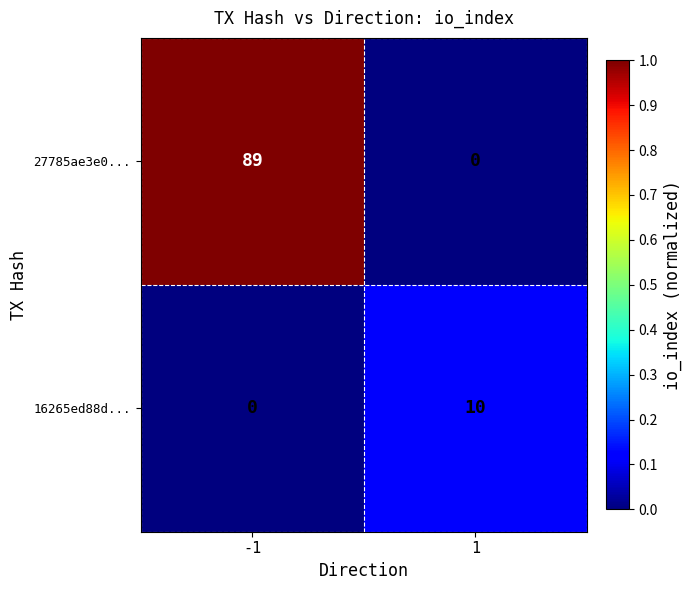

True or false: 16265ed88d... has a value of 10 at 1.

True